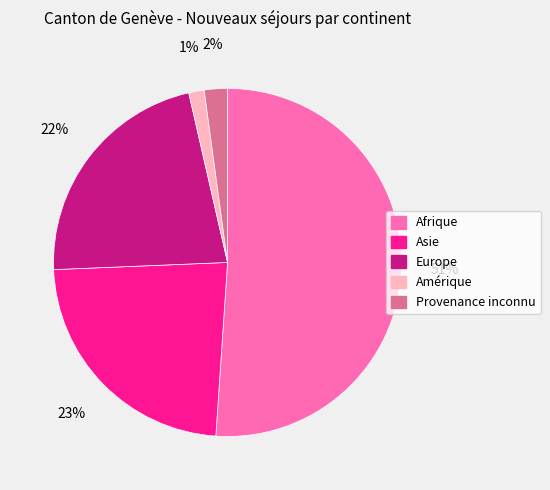

To the nearest percent, what is the average slice percentage?

20%